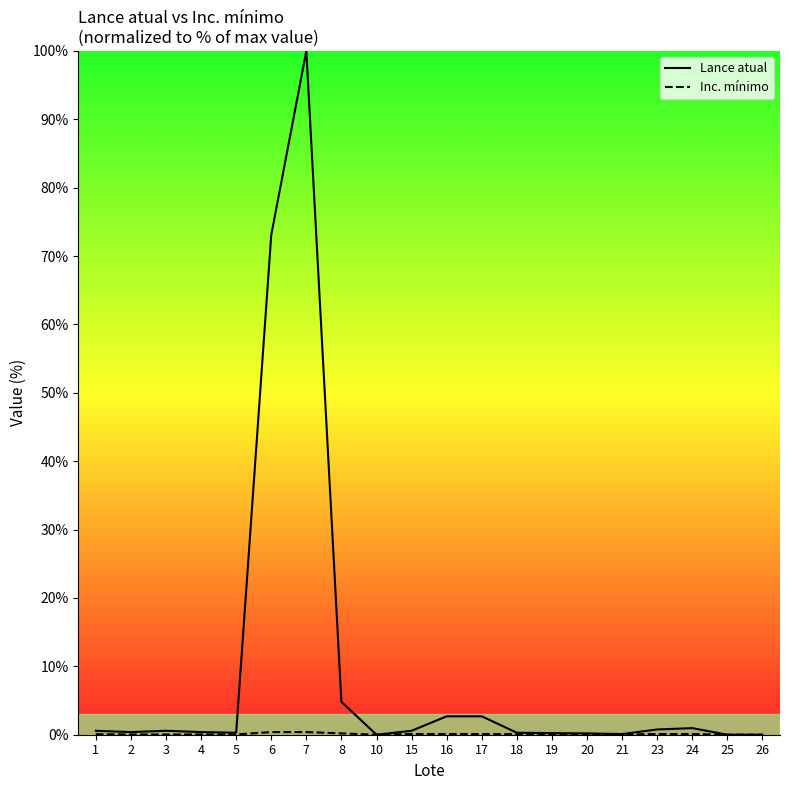

List the labels in order of Lance atual value, smallest first.

10, 25, 26, 21, 20, 19, 5, 18, 2, 4, 1, 3, 15, 23, 24, 16, 17, 8, 6, 7